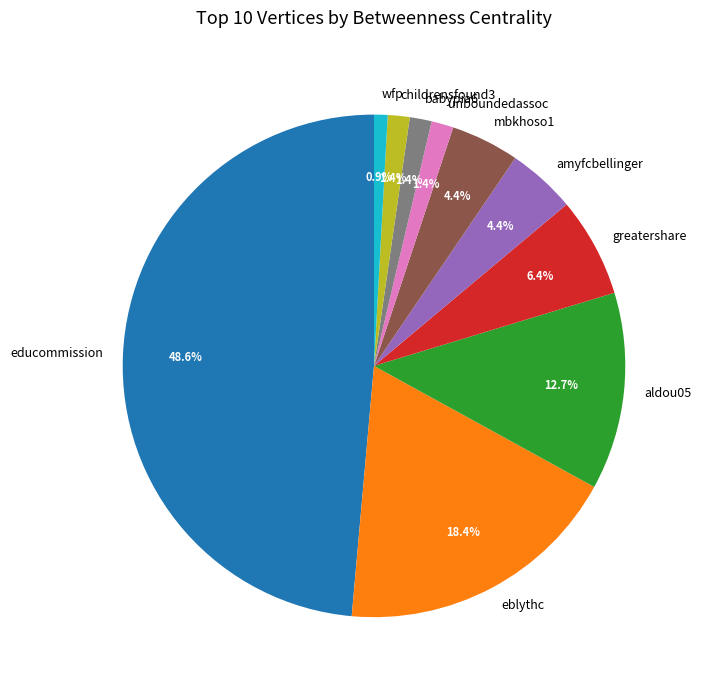

Does aldou05 account for over 50% of the chart?

No